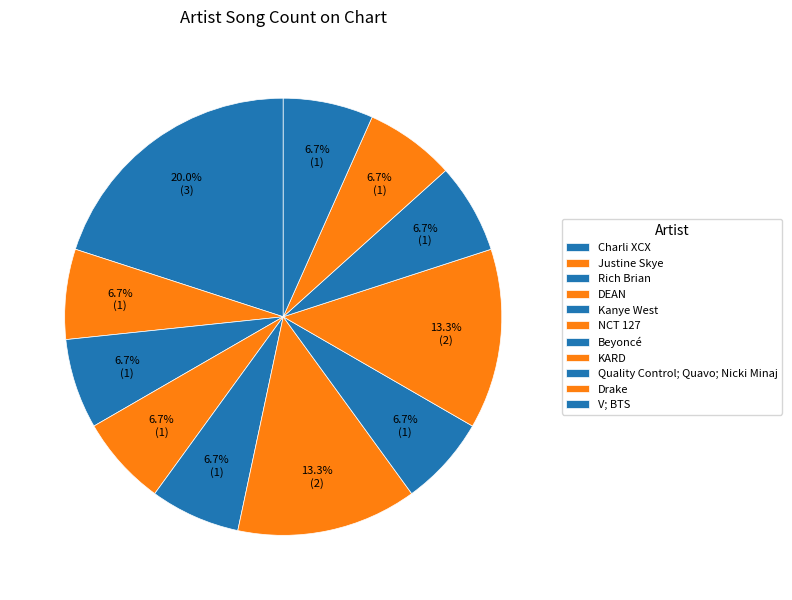

How many slices are in this pie chart?

11